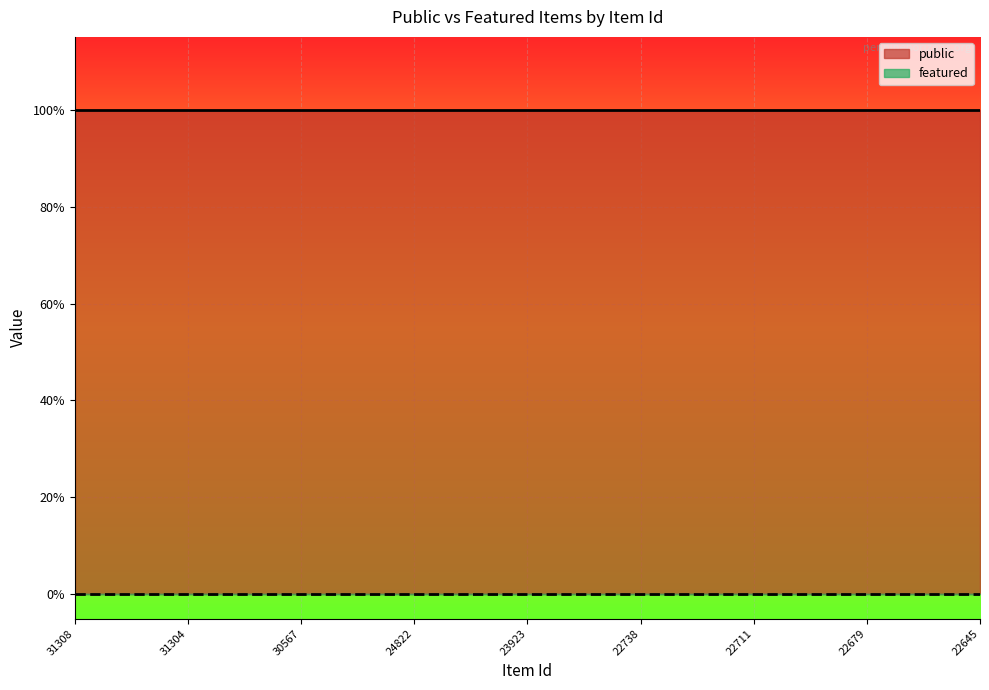

Which label corresponds to the largest value in the chart?

31308